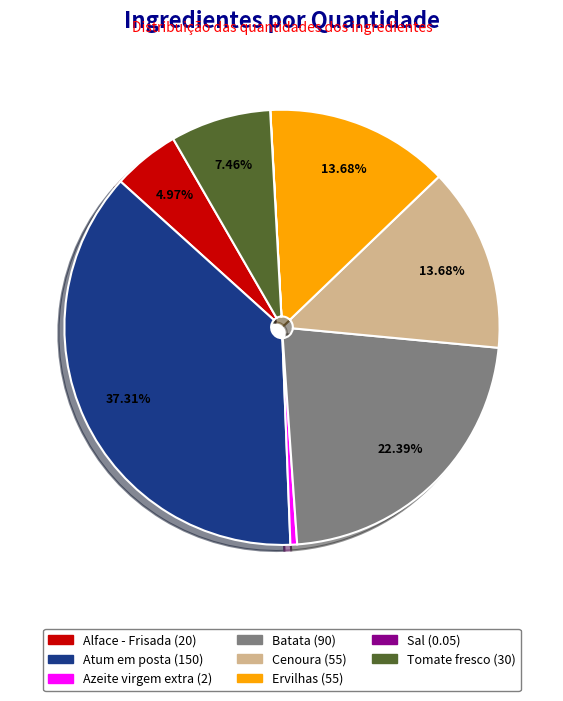

What is the largest slice in the pie chart?

Atum em posta